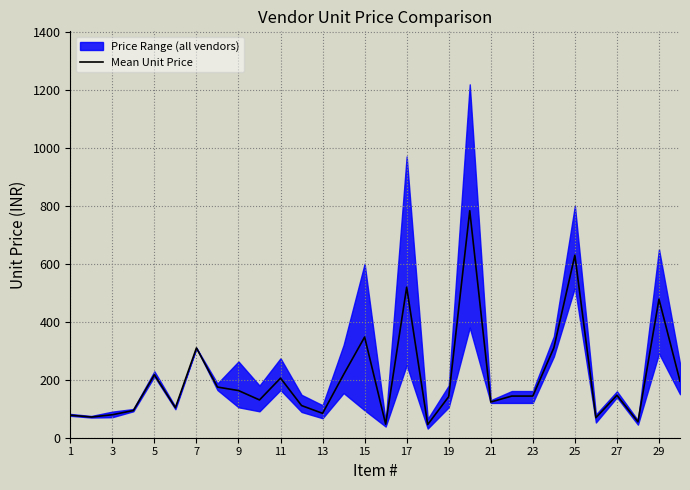

How many interior local peaks (higher than both neighbors) does the data have?

9